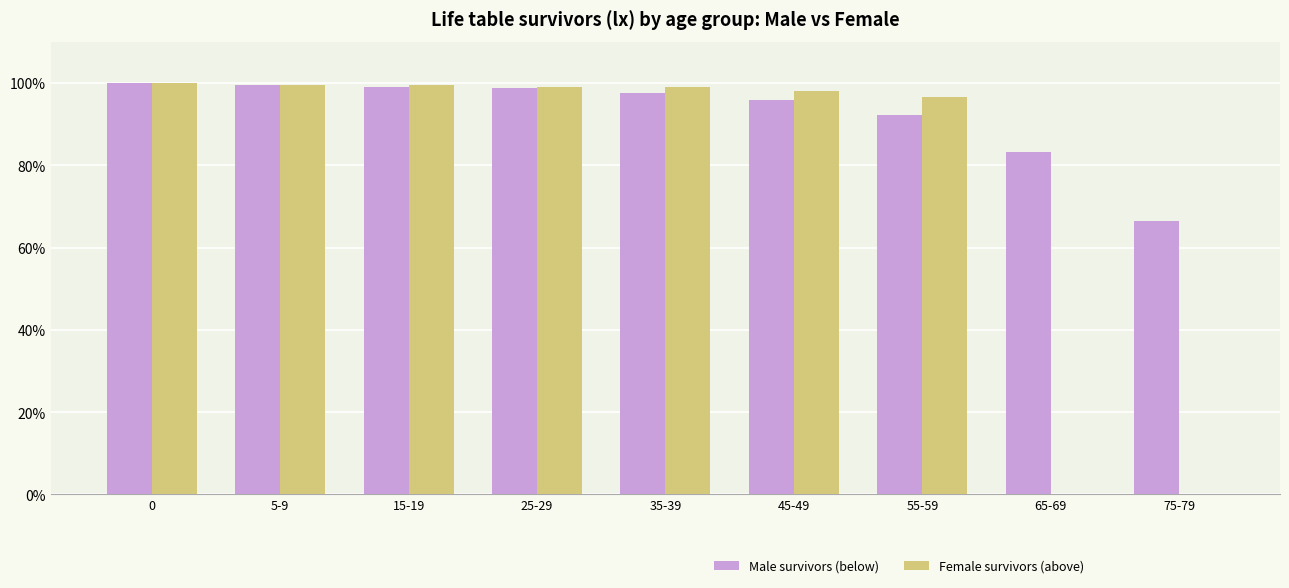

The Female survivors (above) series shows 161.3 at 45-49. True or false?

False